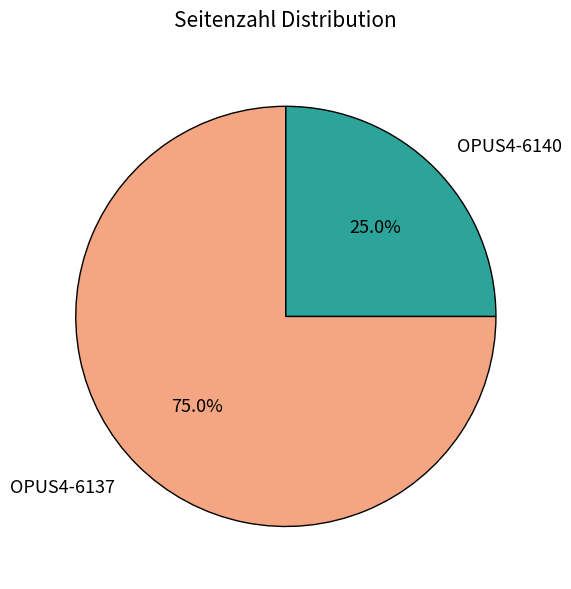

What is the ratio of the value at OPUS4-6137 to the value at OPUS4-6140?

3.0